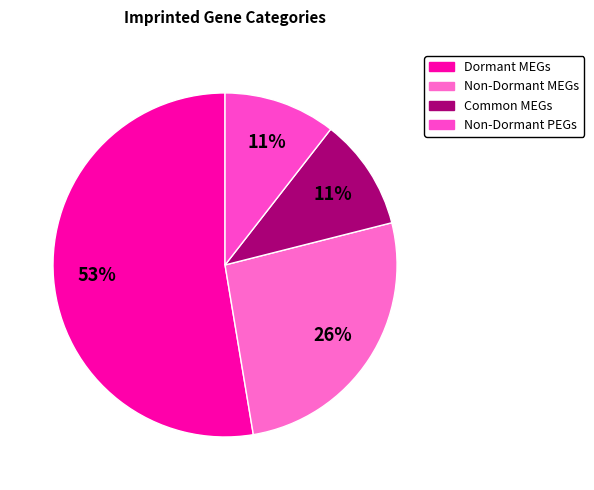

Which slice is the smallest?

Non Dormant specific PEGs